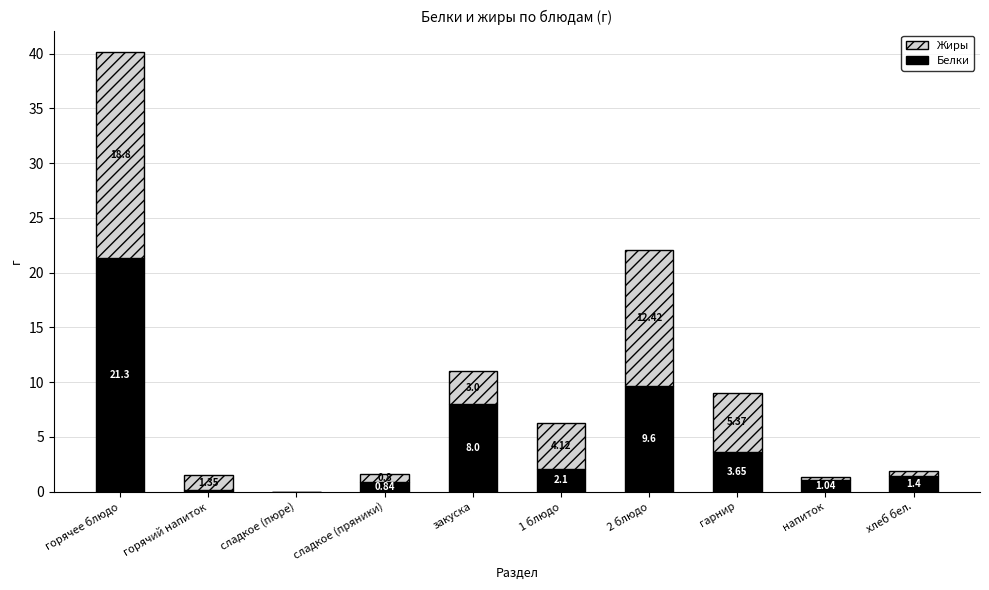

At which label does Белки first exceed 2?

горячее блюдо